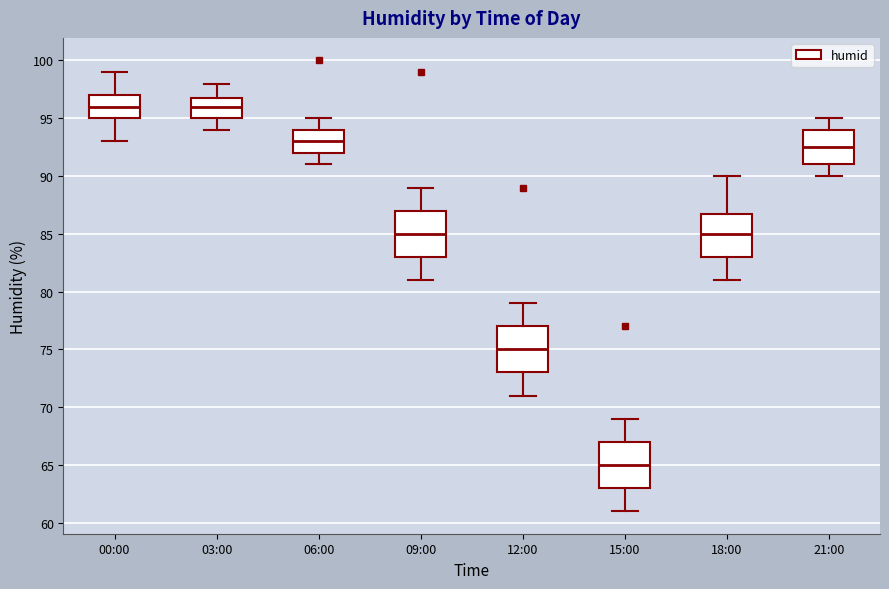

Reading left to right, read every box against the y-axis: the position of its median line, the range the box covers, and the ends of its whiskers. The values are not printed on the chart, so give them approximately, as read against the axis.

00:00: median 96.0, box 95.0 to 97.0, whiskers 93.0 to 99.0
03:00: median 96.0, box 95.0 to 97.0, whiskers 94.0 to 98.0
06:00: median 93.0, box 92.0 to 94.0, whiskers 91.0 to 95.0
09:00: median 85.0, box 83.0 to 87.0, whiskers 81.0 to 89.0
12:00: median 75.0, box 73.0 to 77.0, whiskers 71.0 to 79.0
15:00: median 65.0, box 63.0 to 67.0, whiskers 61.0 to 69.0
18:00: median 85.0, box 83.0 to 87.0, whiskers 81.0 to 90.0
21:00: median 92.5, box 91.0 to 94.0, whiskers 90.0 to 95.0